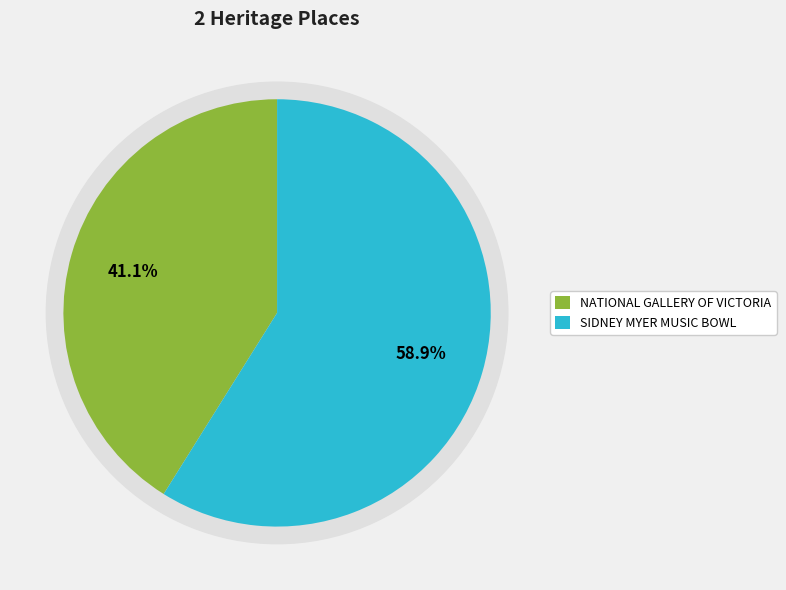

Is it true that SIDNEY MYER MUSIC BOWL is 59% of the pie?

True